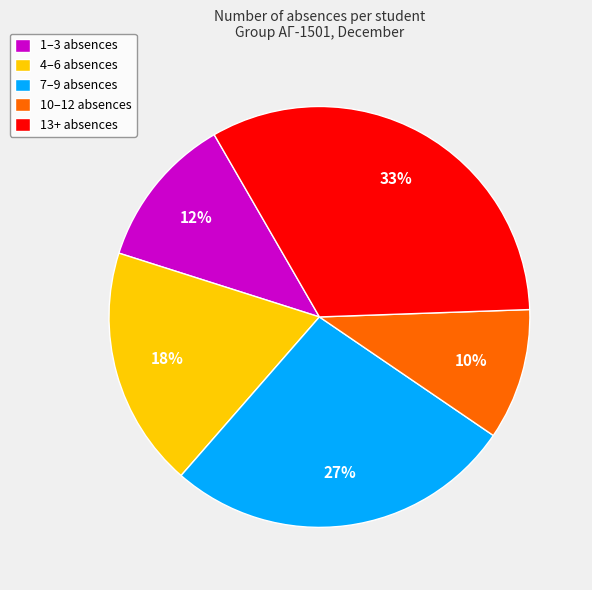

Is there any slice that represents more than half of the pie?

No